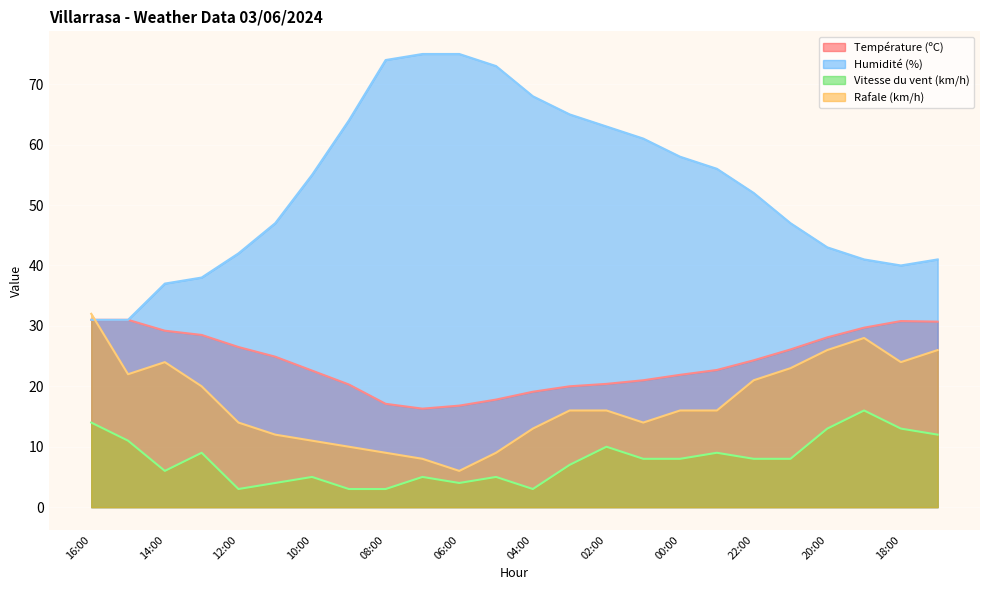

Between 14:00 and 02:00, which series saw the biggest shift?

Humidité (%)